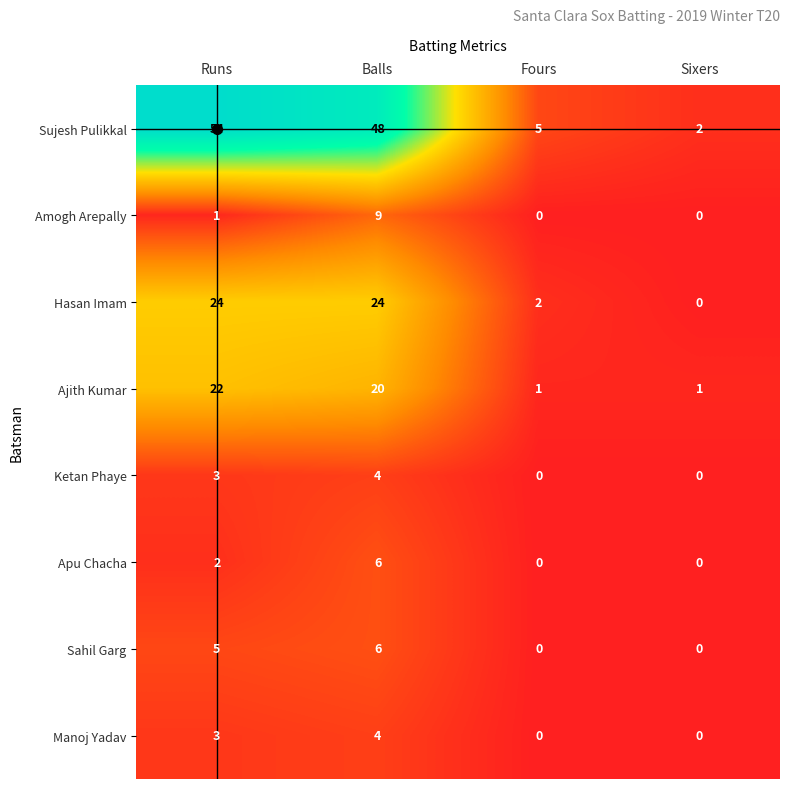

The value of Ketan Phaye at Sixers is 0. True or false?

True